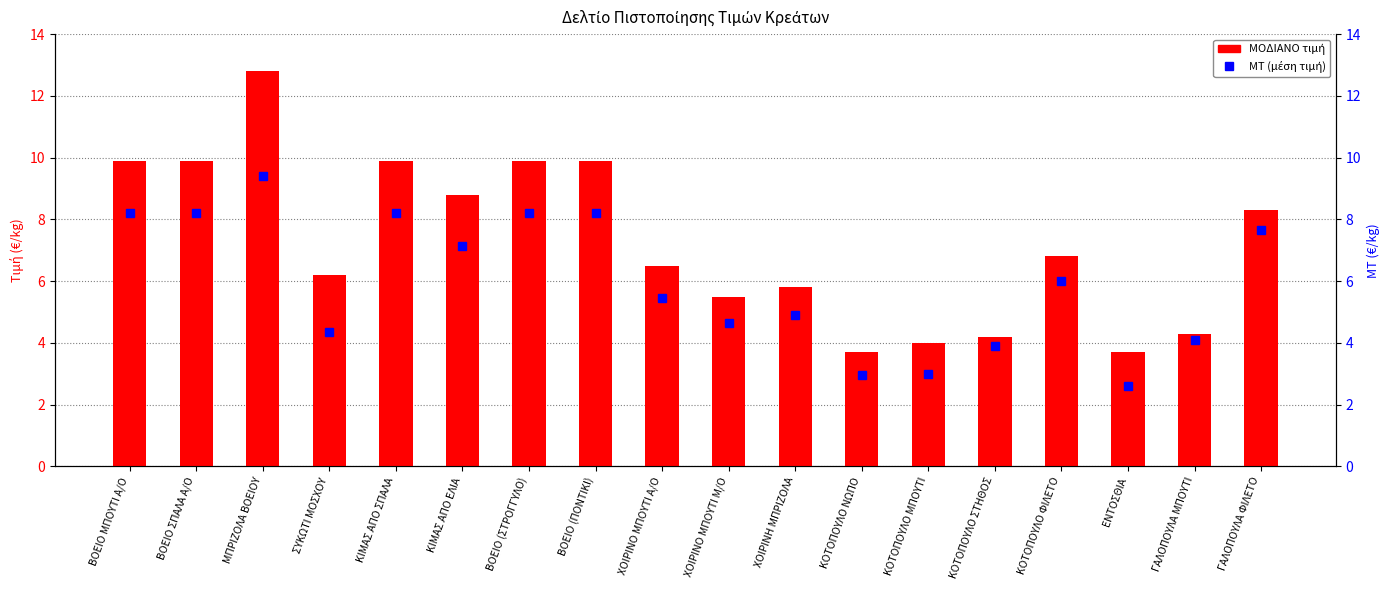

Is the value of ΜΤ (μέση τιμή) at ΓΑΛΟΠΟΥΛΑ ΦΙΛΕΤΟ greater than the value of ΜΟΔΙΑΝΟ τιμή at ΒΟΕΙΟ (ΠΟΝΤΙΚΙ)?

No